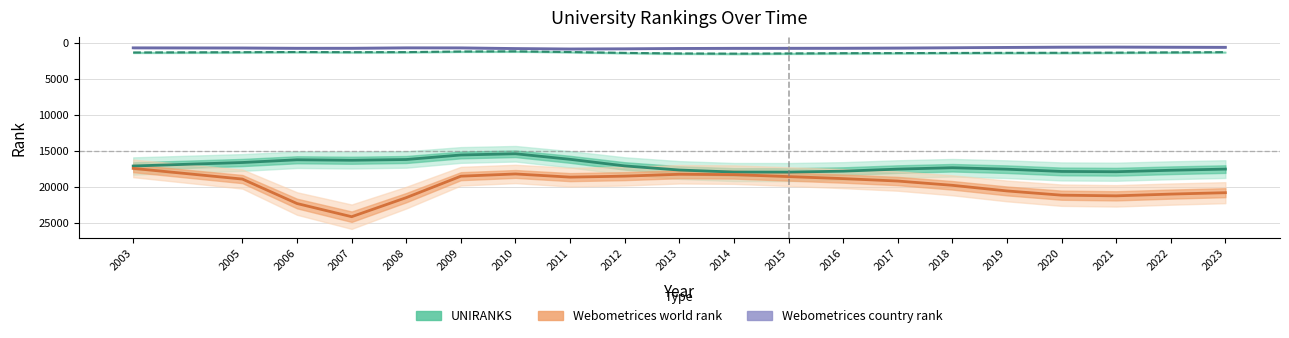

What is the value of the UNIRANKS continent rank point at the 9th from the left?

1420.9